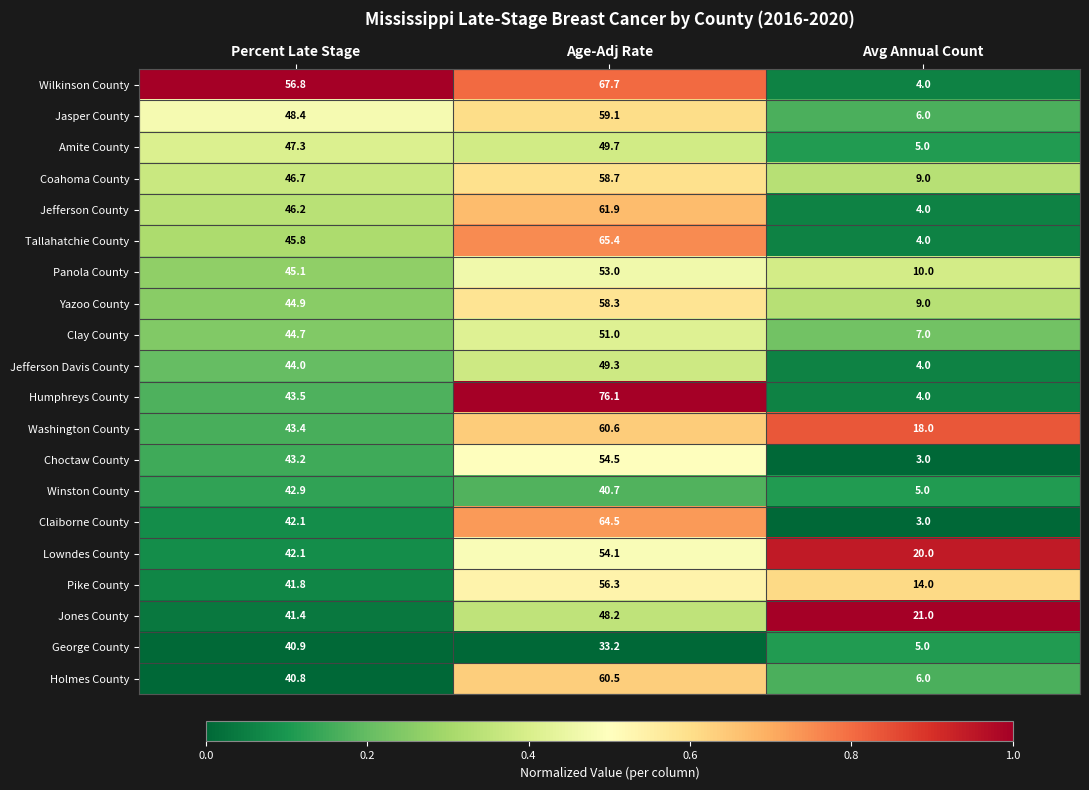

What is the spread (max minus min) of values at Percent Late Stage?

16.0